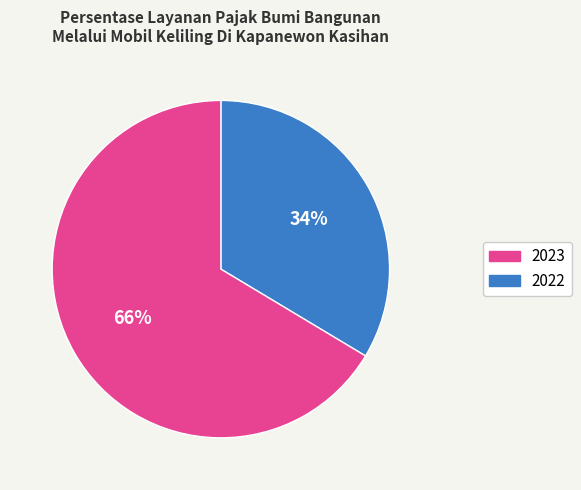

To the nearest percent, what is the average slice percentage?

50%